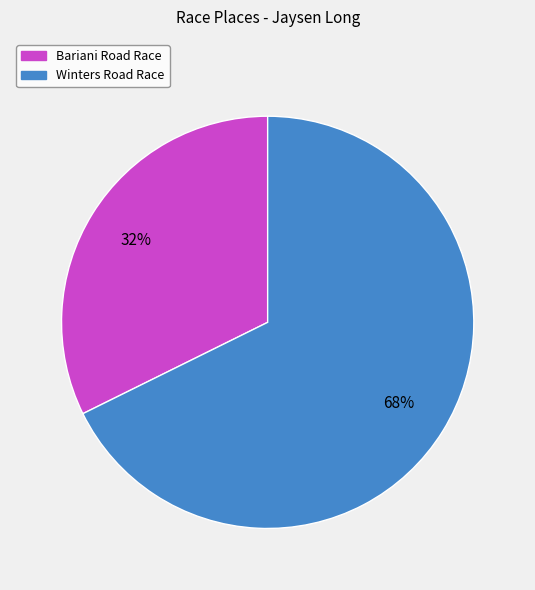

Is the sum of Bariani Road Race and Winters Road Race greater than half?

Yes